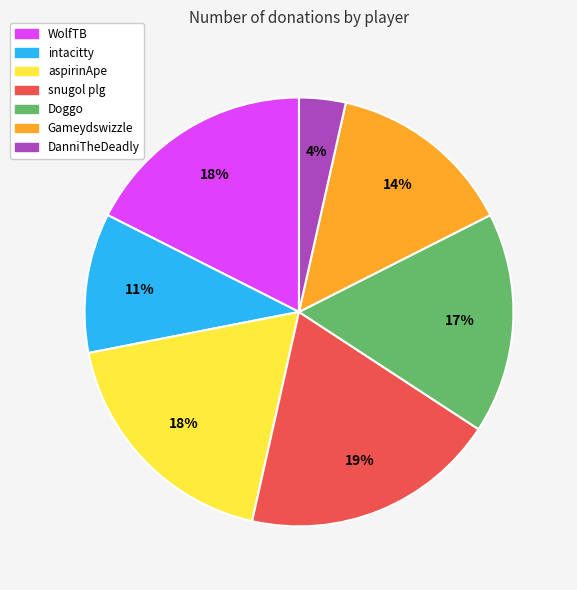

To the nearest percent, what is the average slice percentage?

14%